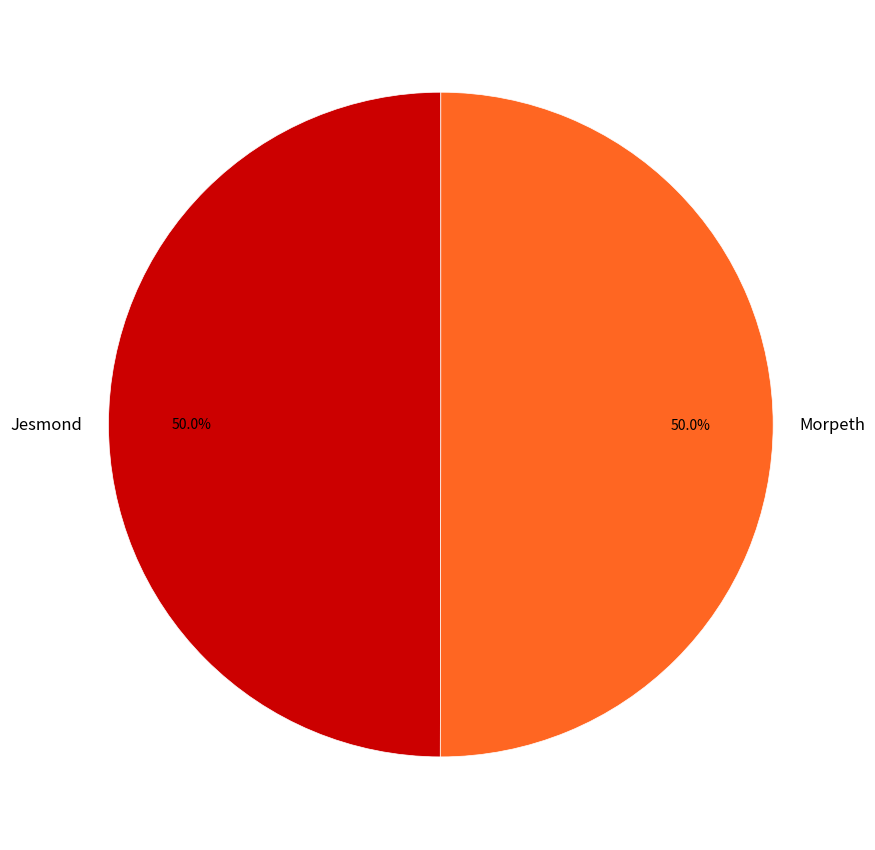

What is the ratio of the value at Morpeth to the value at Jesmond?

1.0